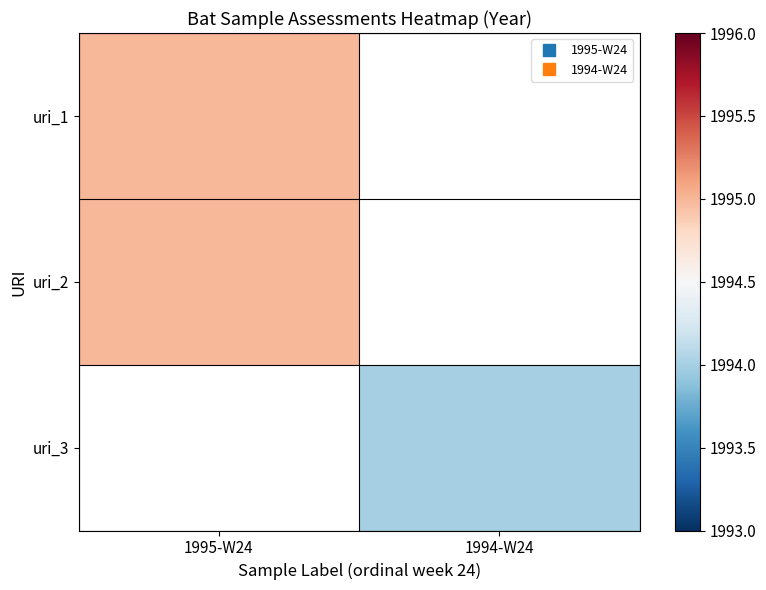

Rank the series by their average value, from lowest to highest.

uri_1, uri_2, uri_3